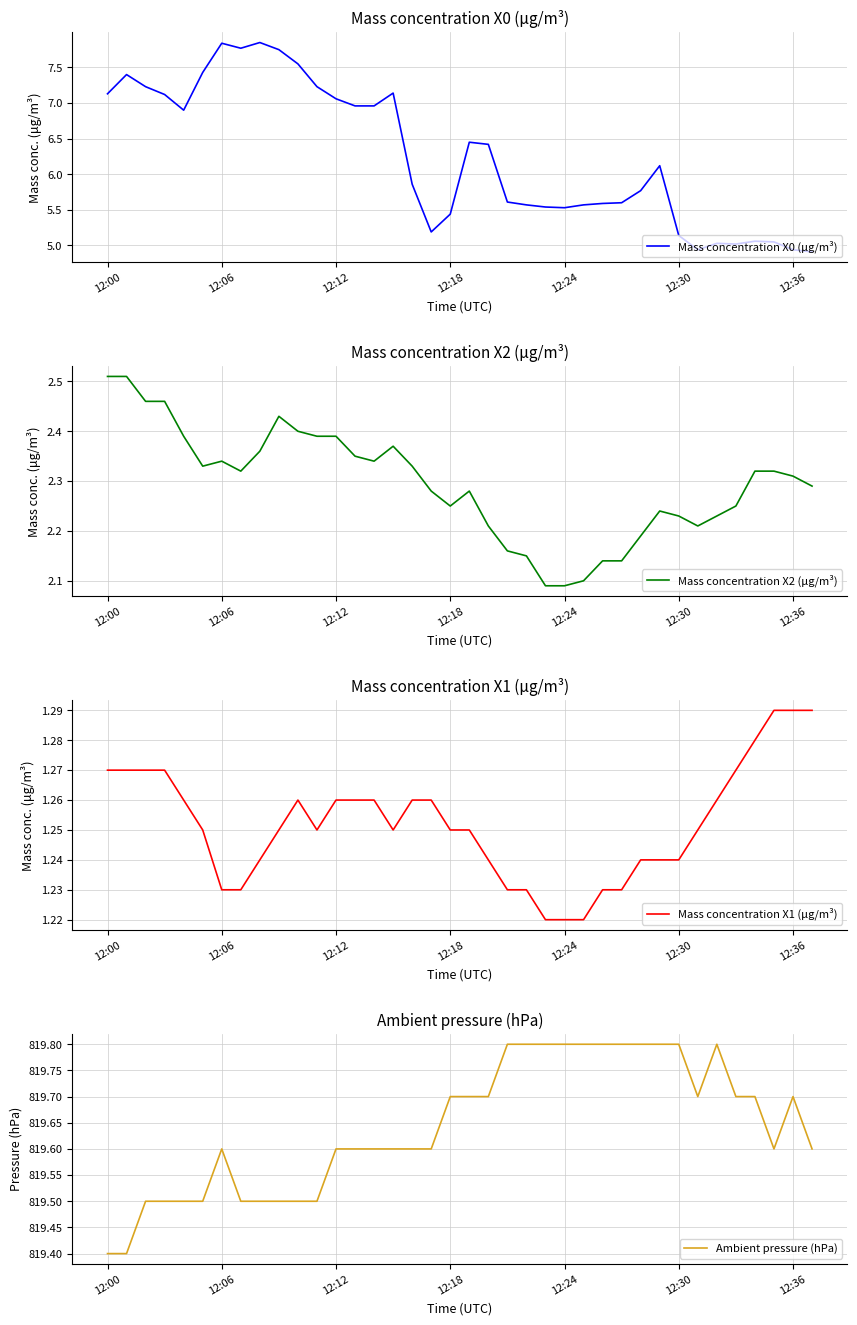

How many lines are shown in the chart?

4